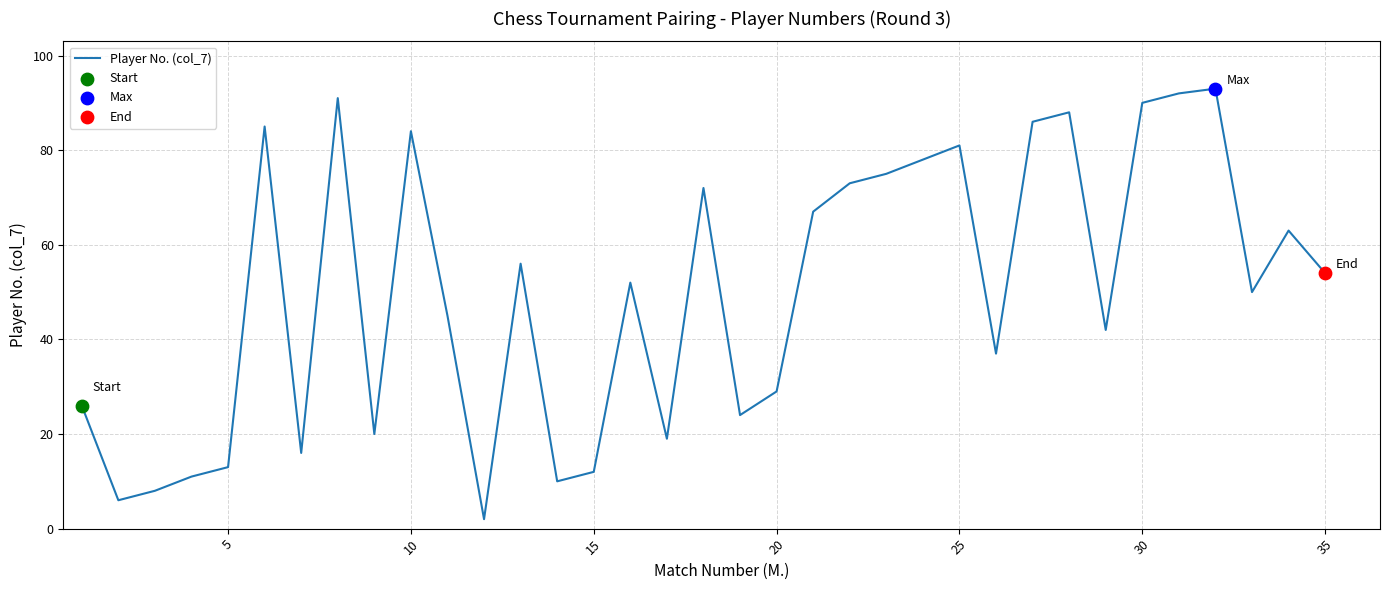

What is the difference between the maximum and minimum values?

91